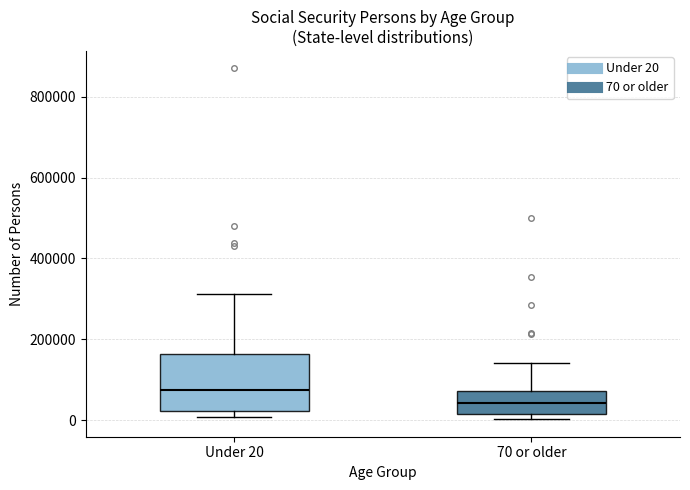

Reading left to right, read every box against the y-axis: the position of its median line, the range the box covers, and the ends of its whiskers. The values are not printed on the chart, so give them approximately, as read against the axis.

Under 20: median 80000, box 20000 to 160000, whiskers 0 to 320000
70 or older: median 40000, box 20000 to 80000, whiskers 0 to 140000